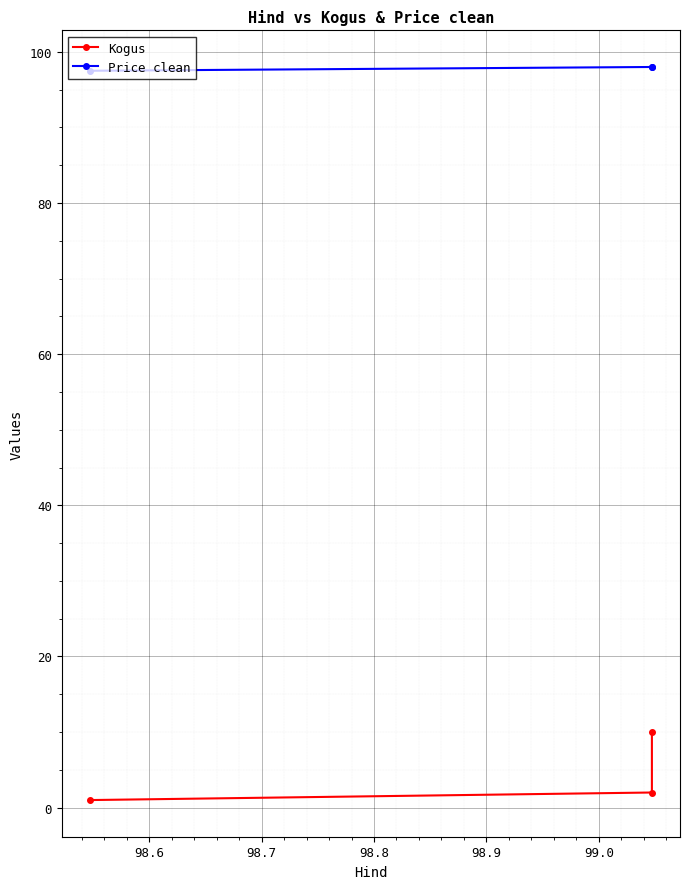

Is it true that Price clean equals 24.9 at 98.6?

False